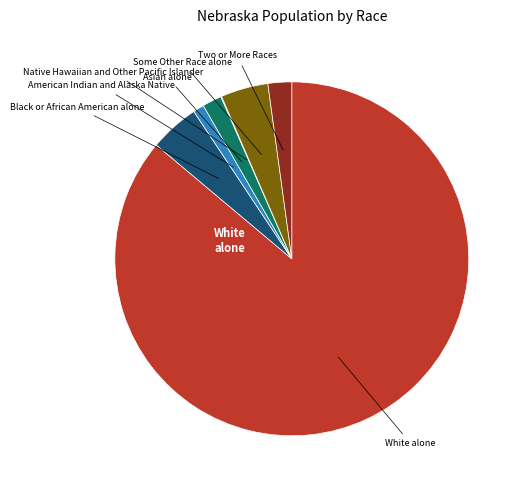

Rank the categories by value from lowest to highest.

Native Hawaiian and Other Pacific Islander, American Indian and Alaska Native, Asian alone, Two or More Races, Some Other Race alone, Black or African American alone, White alone